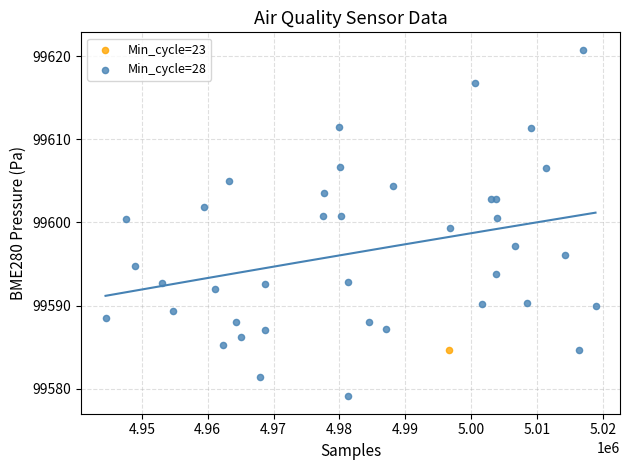

What are all the series names shown in the legend?

Min_cycle=23, Min_cycle=28